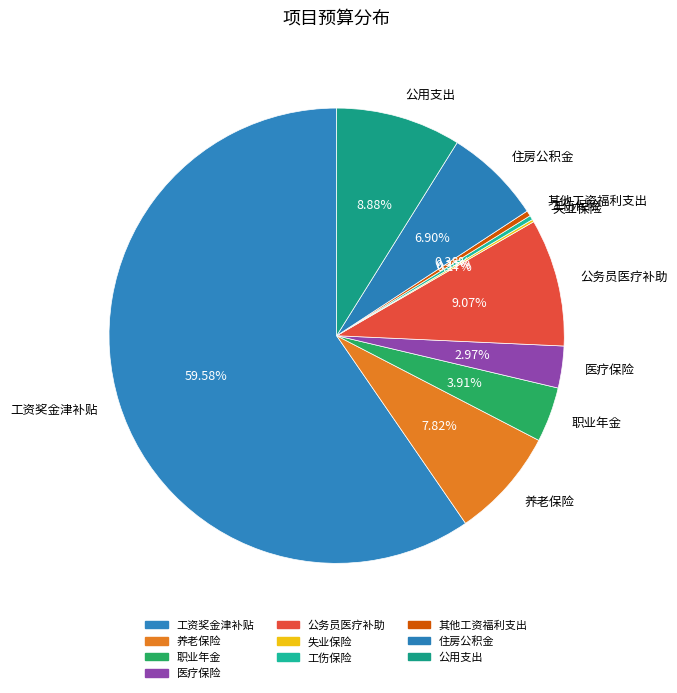

Which category has the biggest portion of the pie?

工资奖金津补贴